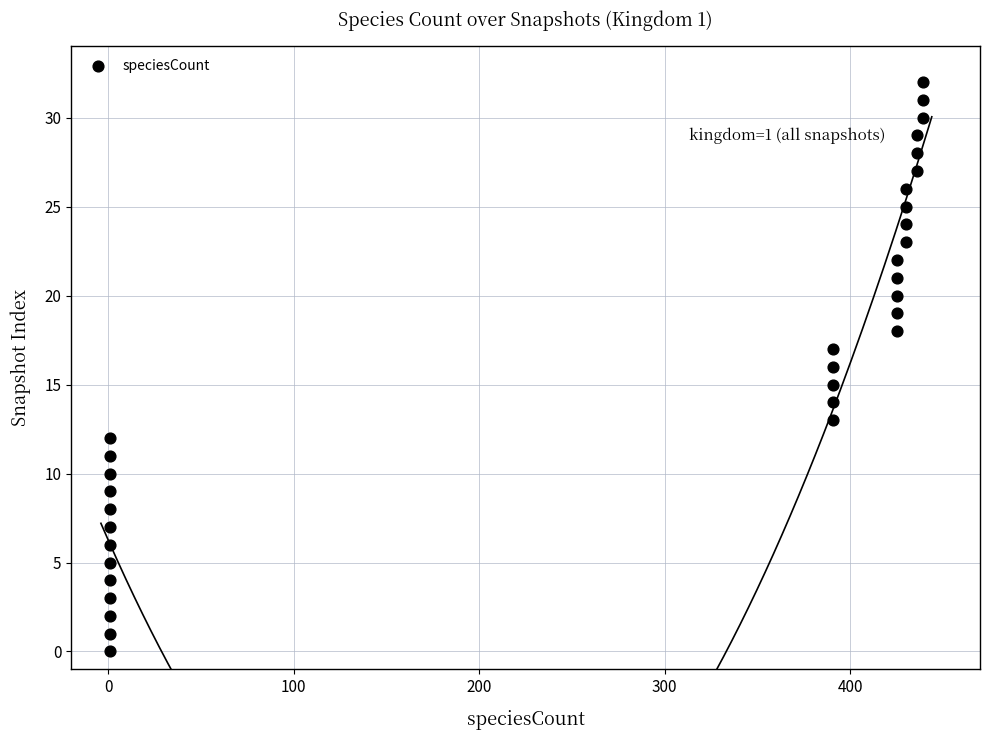

What is the range of Y values (max minus min)?

32